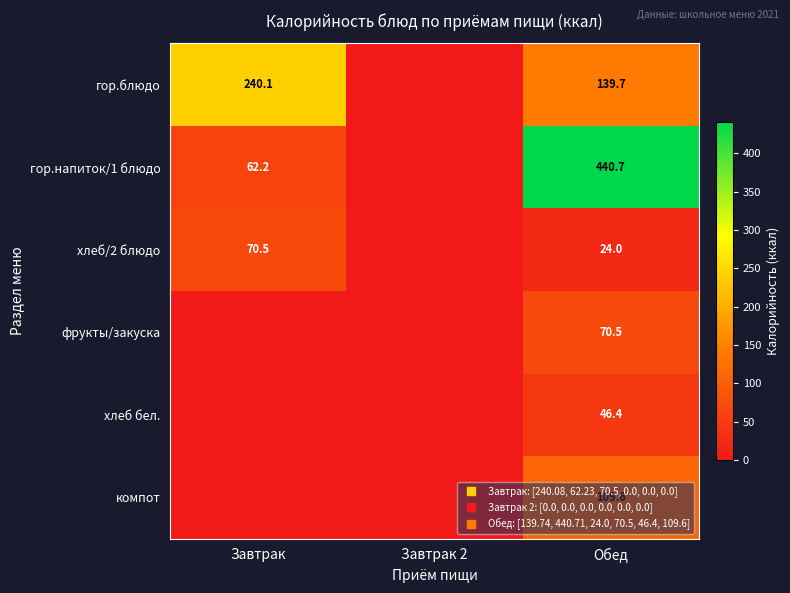

What is the difference between the maximum and second lowest values in the гор.напиток/1 блюдо series?

378.5